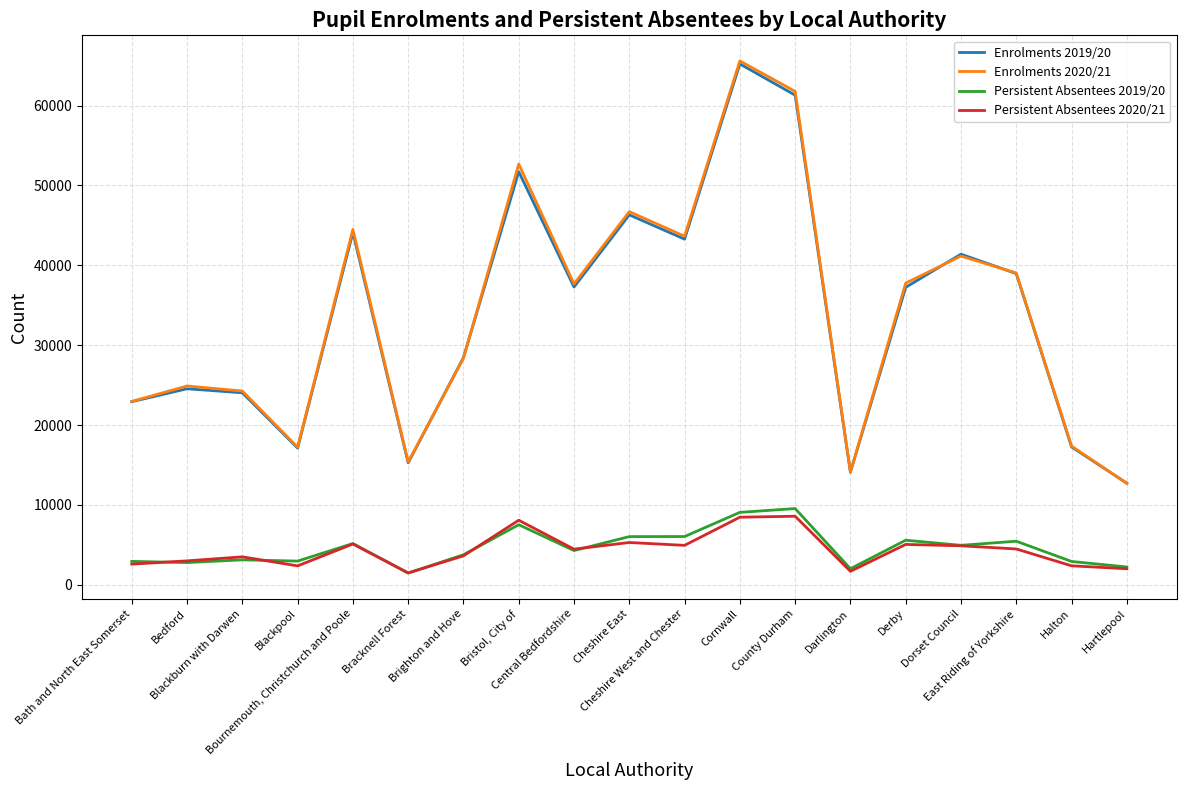

What is the greatest value displayed?

65581